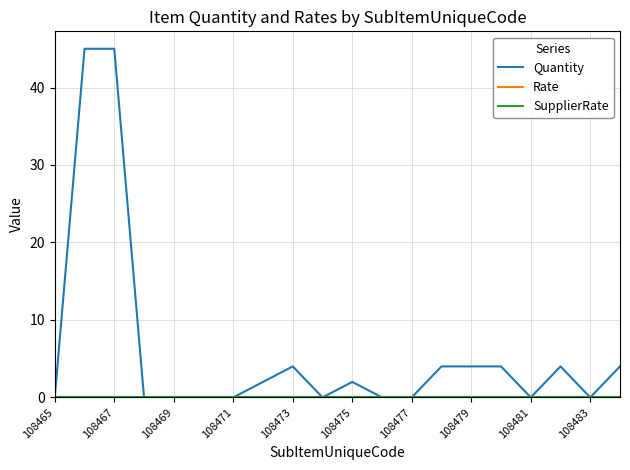

How many lines are shown in the chart?

3